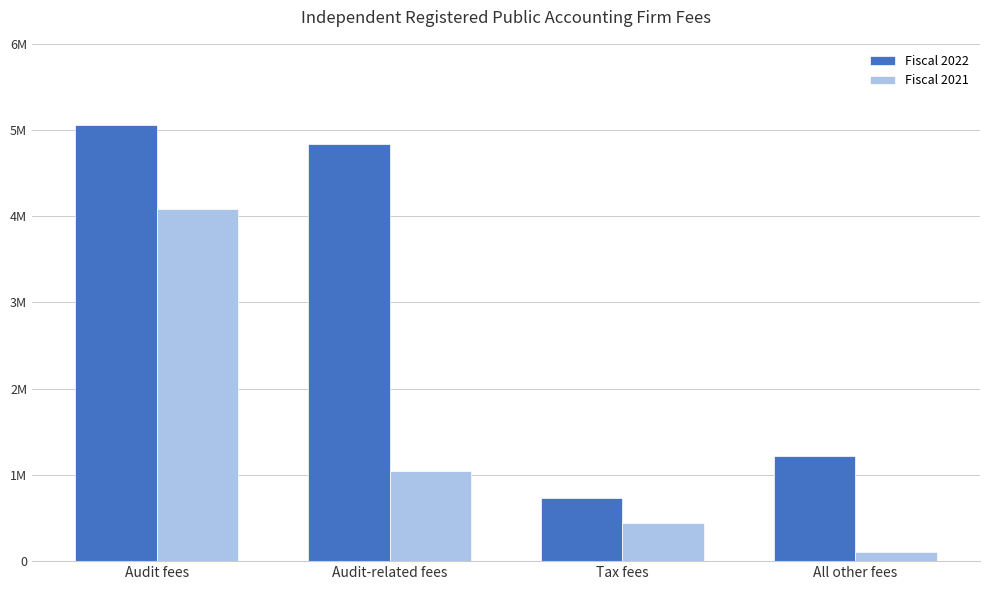

The value of Fiscal 2022 at Audit-related fees is 4838818. True or false?

True